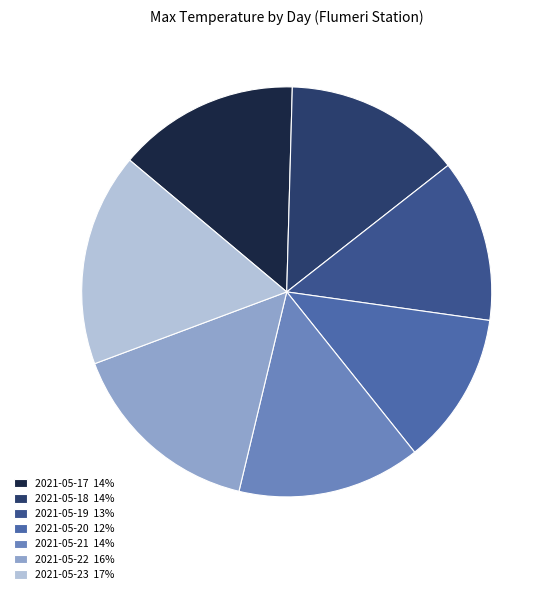

Rank the categories by value from lowest to highest.

2021-05-20, 2021-05-19, 2021-05-18, 2021-05-17, 2021-05-21, 2021-05-22, 2021-05-23